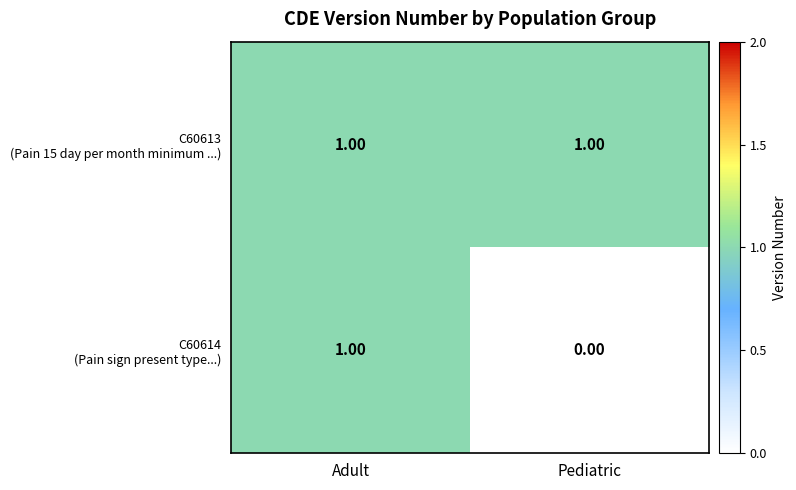

Which category has the lowest value across all series?

Pediatric